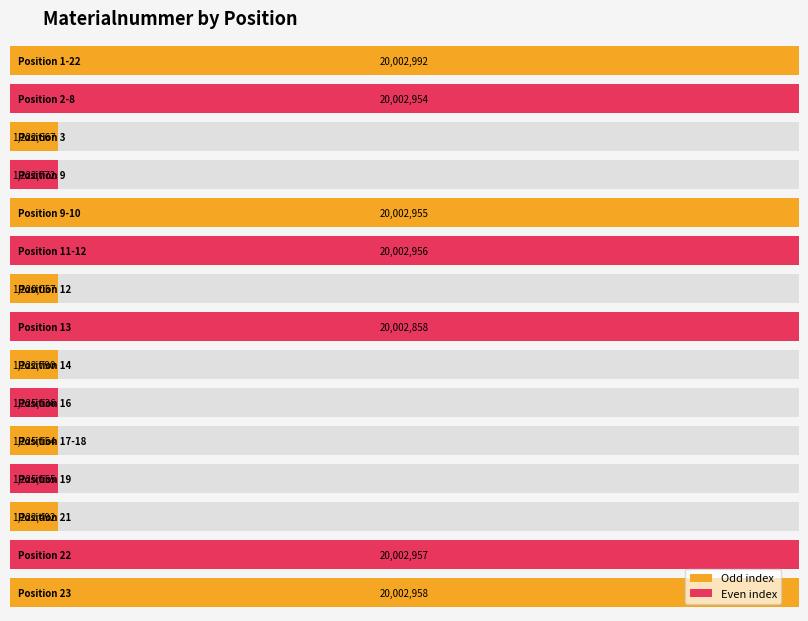

What is the minimum value shown in the chart?

1220057